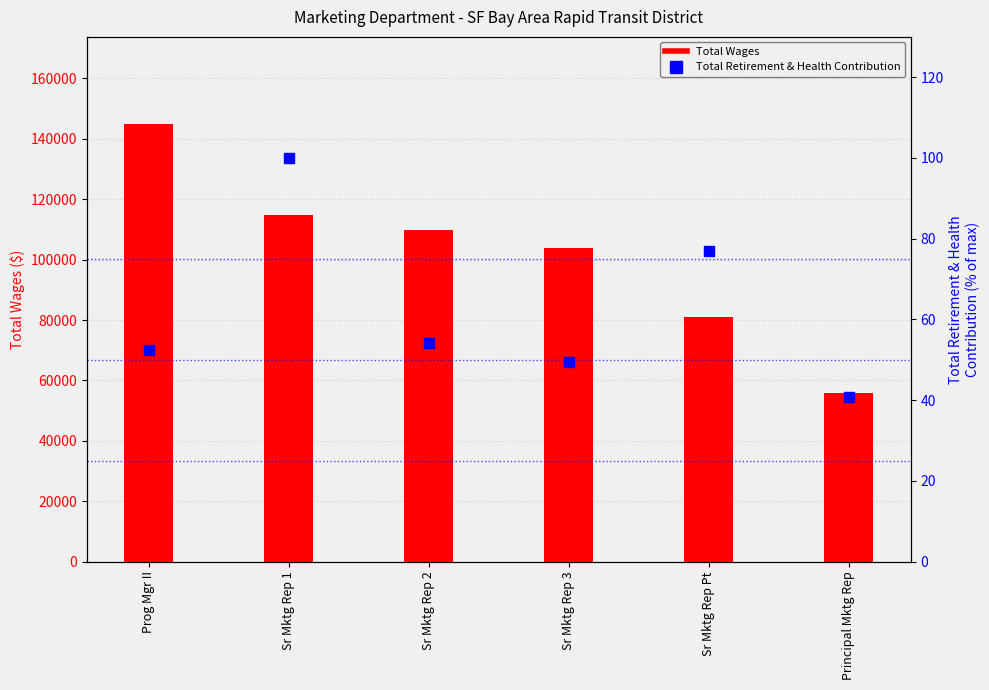

Is the value of Total Wages at Principal Mktg Rep greater than the value of Total Retirement & Health Contribution at Sr Mktg Rep Pt?

Yes